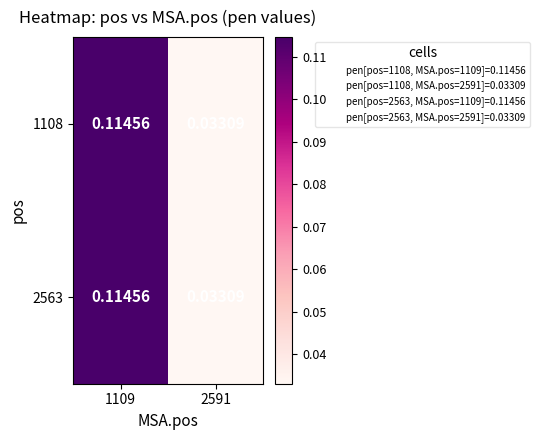

How many data points does each series have?

2